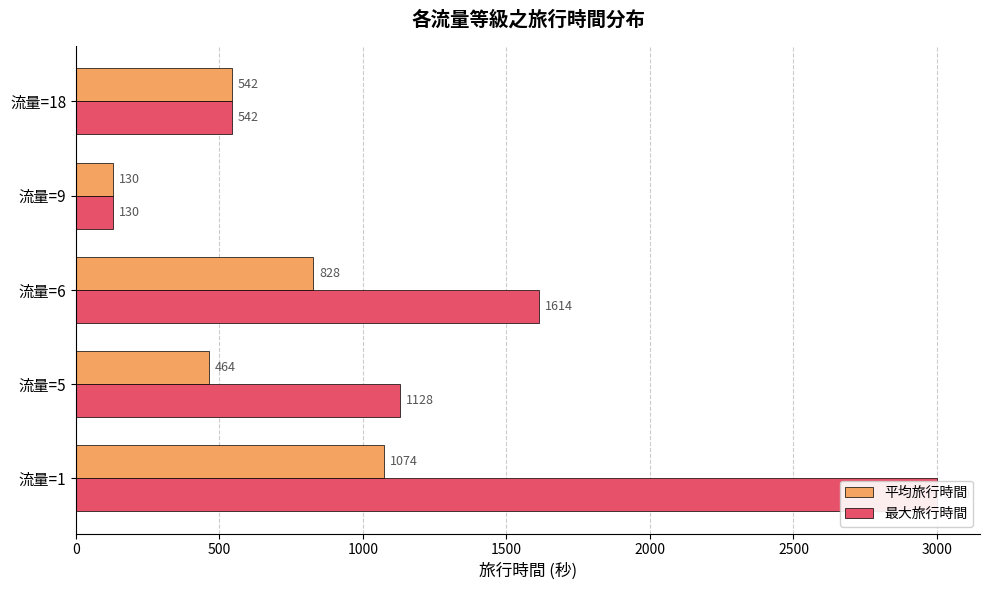

Reading left to right, what are all the values shown in this chart?

平均旅行時間: 1073.8	463.5	827.5	130.0	542.0
最大旅行時間: 3000.0	1128.0	1614.0	130.0	542.0